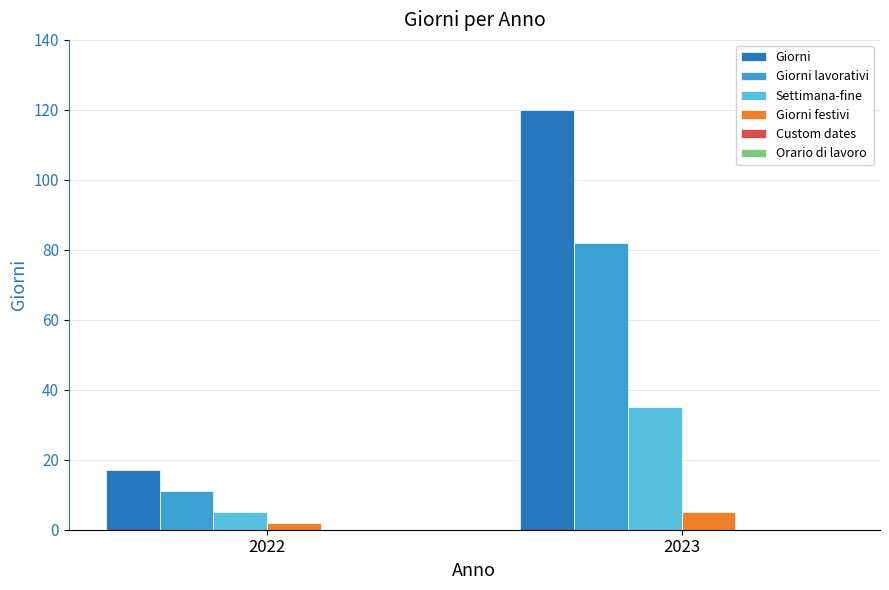

How many data points does each series have?

2